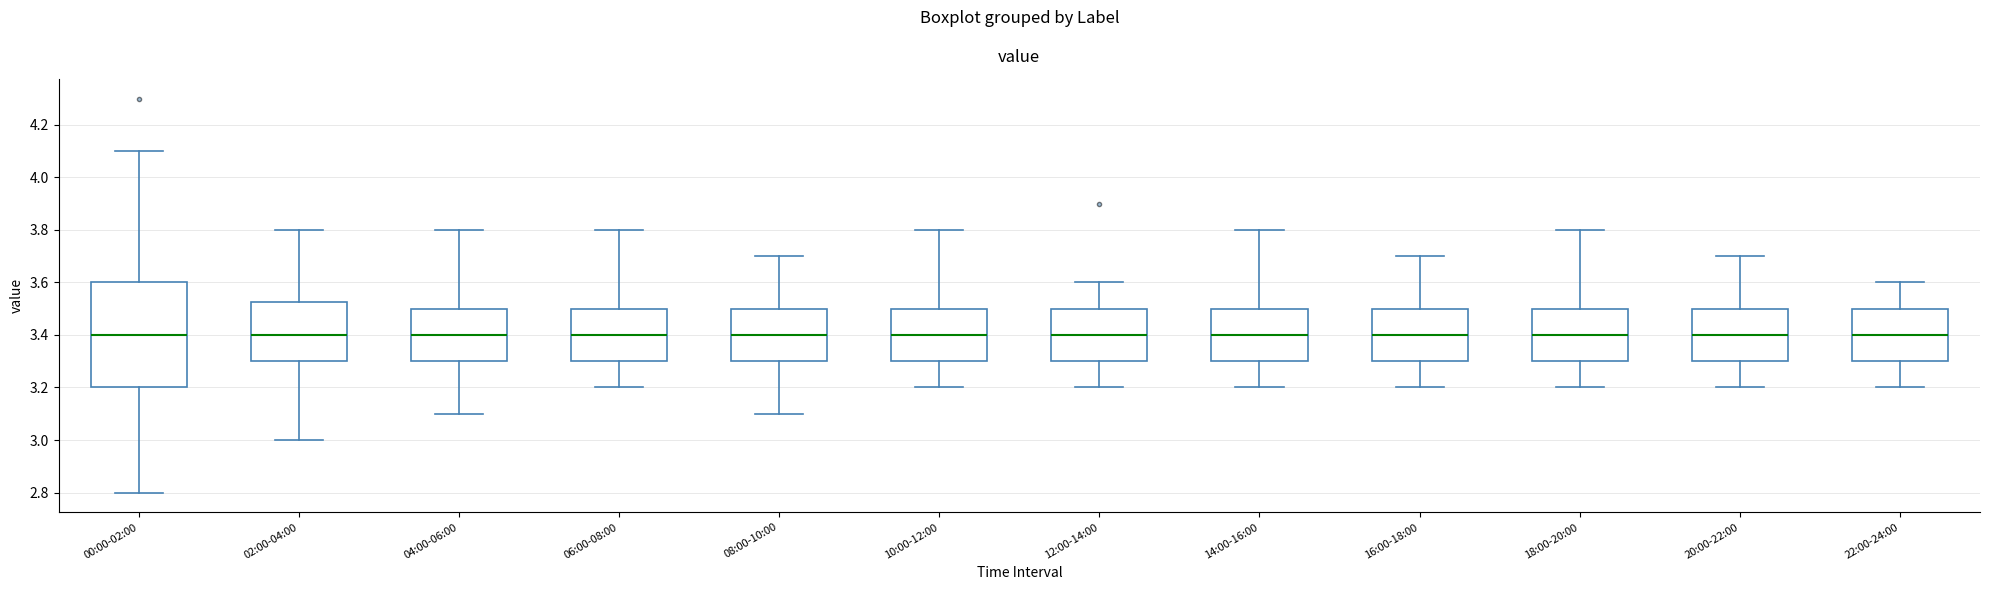

Reading left to right, read every box against the y-axis: the position of its median line, the range the box covers, and the ends of its whiskers. The values are not printed on the chart, so give them approximately, as read against the axis.

00:00-02:00: median 3.40, box 3.20 to 3.60, whiskers 2.80 to 4.10
02:00-04:00: median 3.40, box 3.30 to 3.52, whiskers 3.00 to 3.80
04:00-06:00: median 3.40, box 3.30 to 3.50, whiskers 3.10 to 3.80
06:00-08:00: median 3.40, box 3.30 to 3.50, whiskers 3.20 to 3.80
08:00-10:00: median 3.40, box 3.30 to 3.50, whiskers 3.10 to 3.70
10:00-12:00: median 3.40, box 3.30 to 3.50, whiskers 3.20 to 3.80
12:00-14:00: median 3.40, box 3.30 to 3.50, whiskers 3.20 to 3.60
14:00-16:00: median 3.40, box 3.30 to 3.50, whiskers 3.20 to 3.80
16:00-18:00: median 3.40, box 3.30 to 3.50, whiskers 3.20 to 3.70
18:00-20:00: median 3.40, box 3.30 to 3.50, whiskers 3.20 to 3.80
20:00-22:00: median 3.40, box 3.30 to 3.50, whiskers 3.20 to 3.70
22:00-24:00: median 3.40, box 3.30 to 3.50, whiskers 3.20 to 3.60